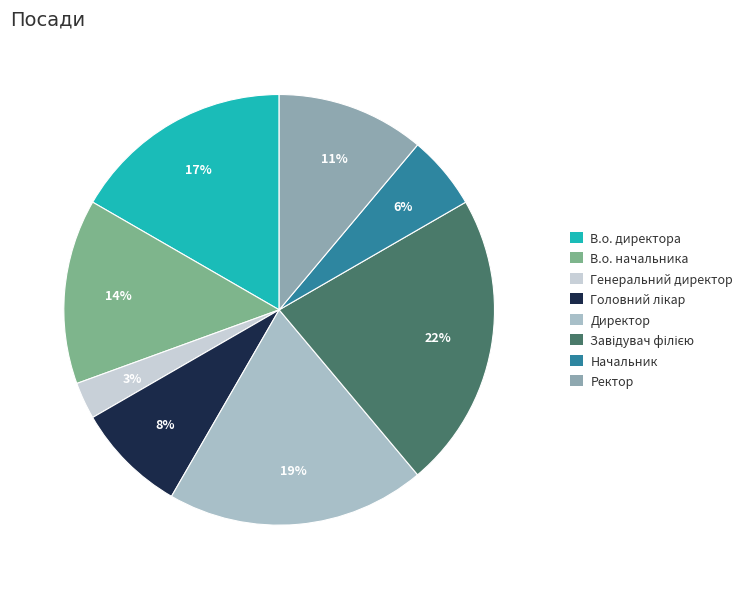

Does any single category account for the majority?

No